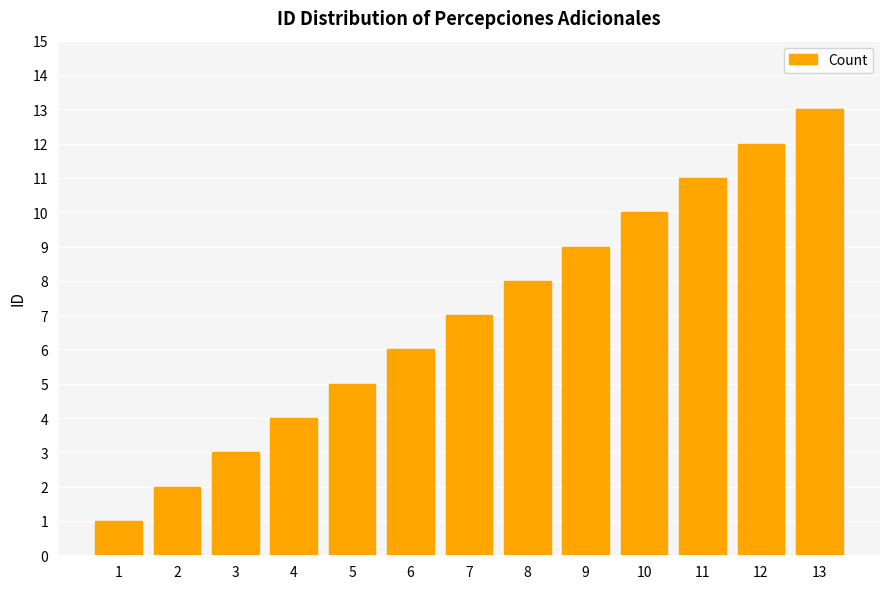

Between 11 and 12, which is larger?

12